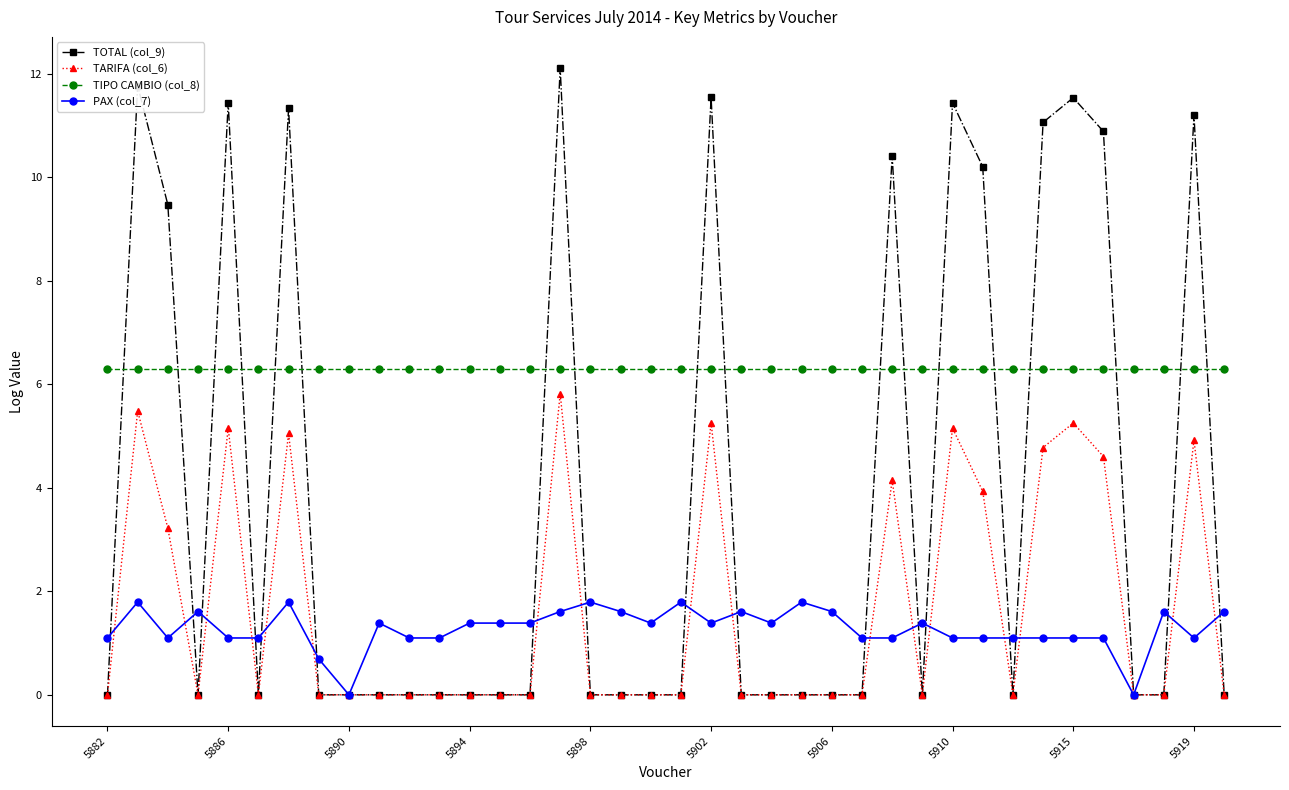

Which series has the widest spread of values?

TOTAL (col_9)